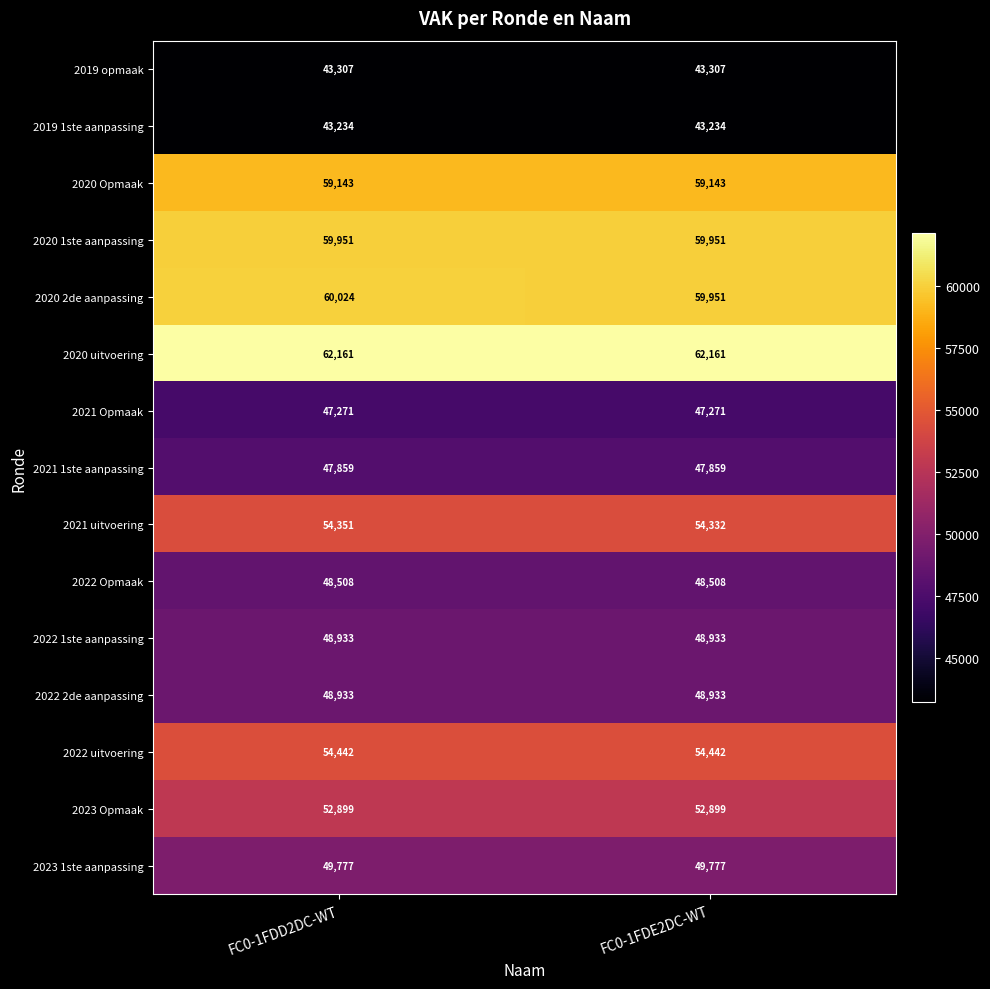

At which category is the sum across all series the highest?

FC0-1FDD2DC-WT